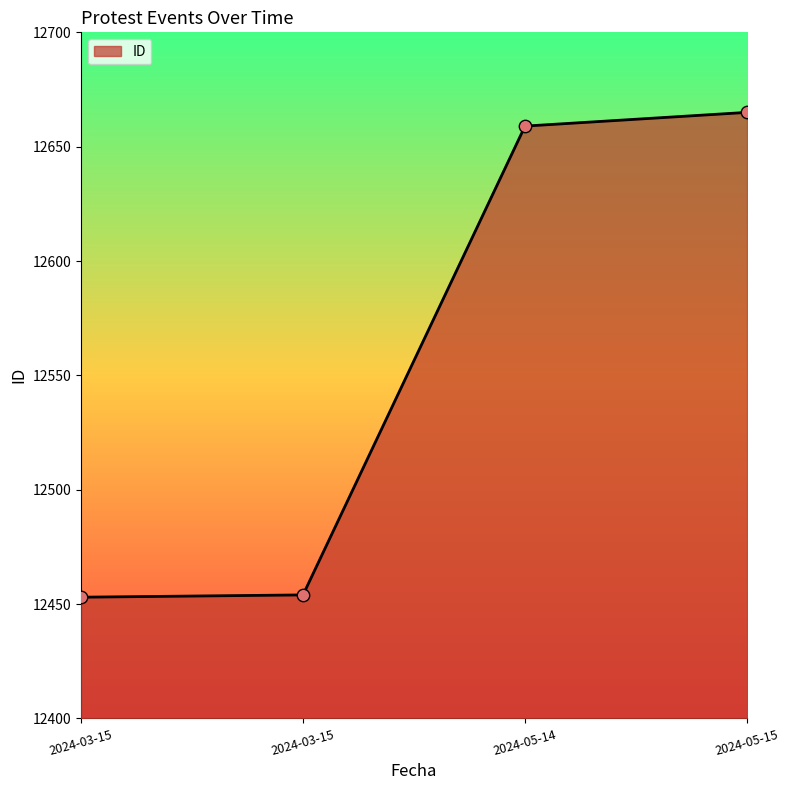

Between 2024-05-14 and 2024-03-15, which is larger?

2024-05-14